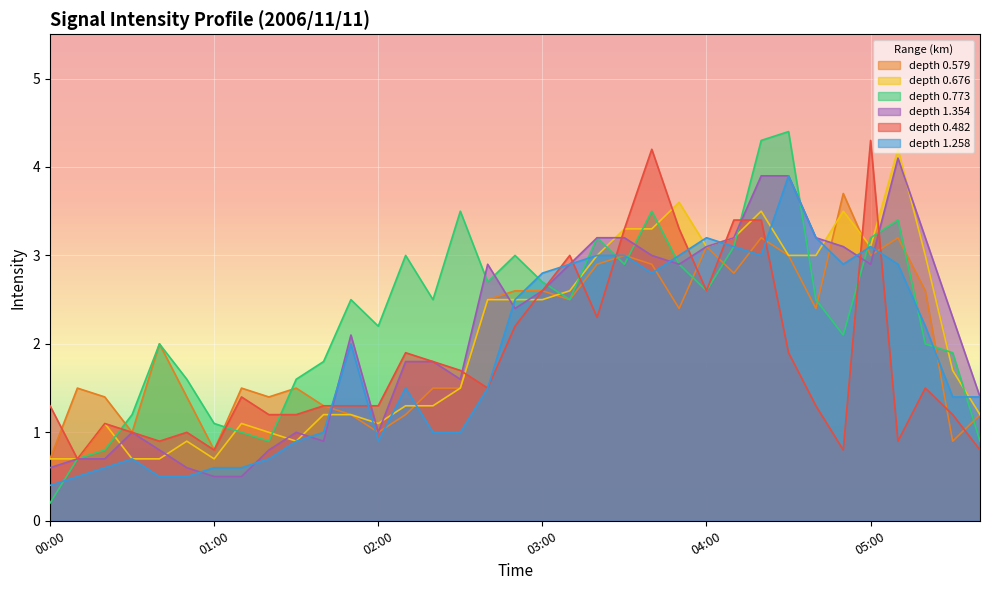

What is the smallest value displayed?

0.2